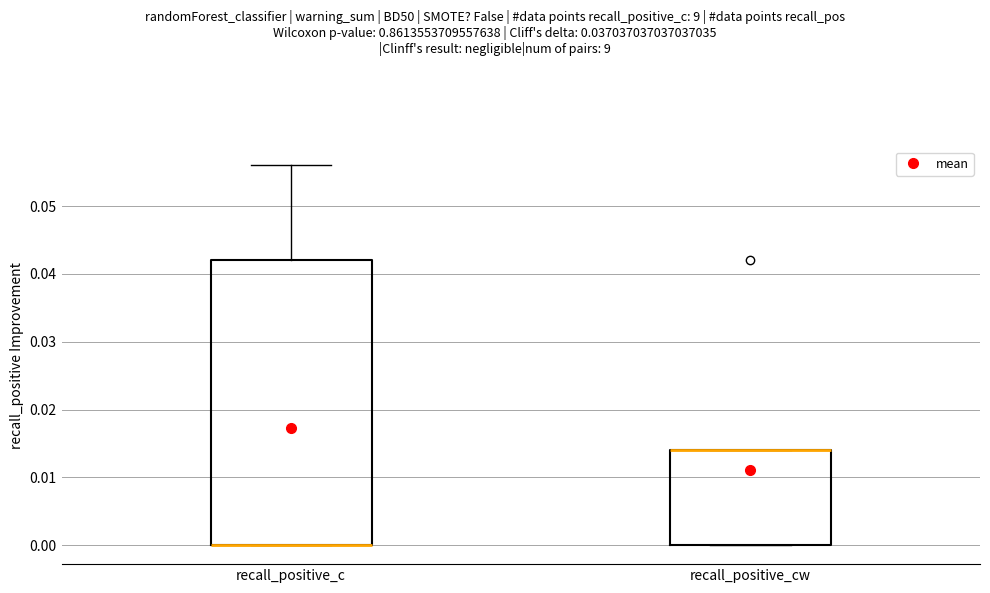

Where is the lower edge of the box for recall_positive_cw on the y-axis? The values are not printed on the chart, so give them approximately, as read against the axis.

0.000